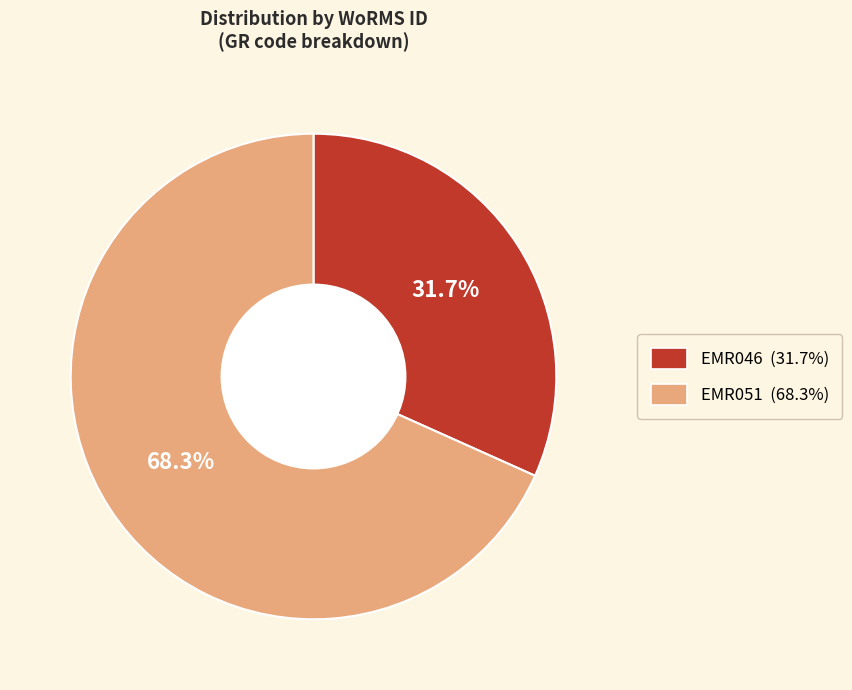

To the nearest percent, what is the difference between the largest and smallest slice percentages?

37%